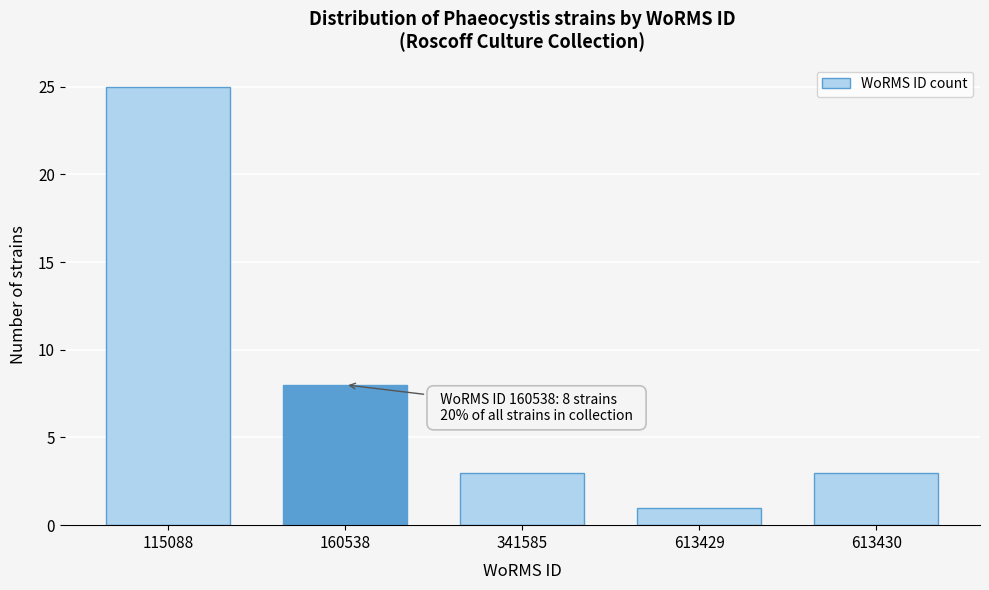

Reading right to left, extract all data points from this chart.

3	1	3	8	25